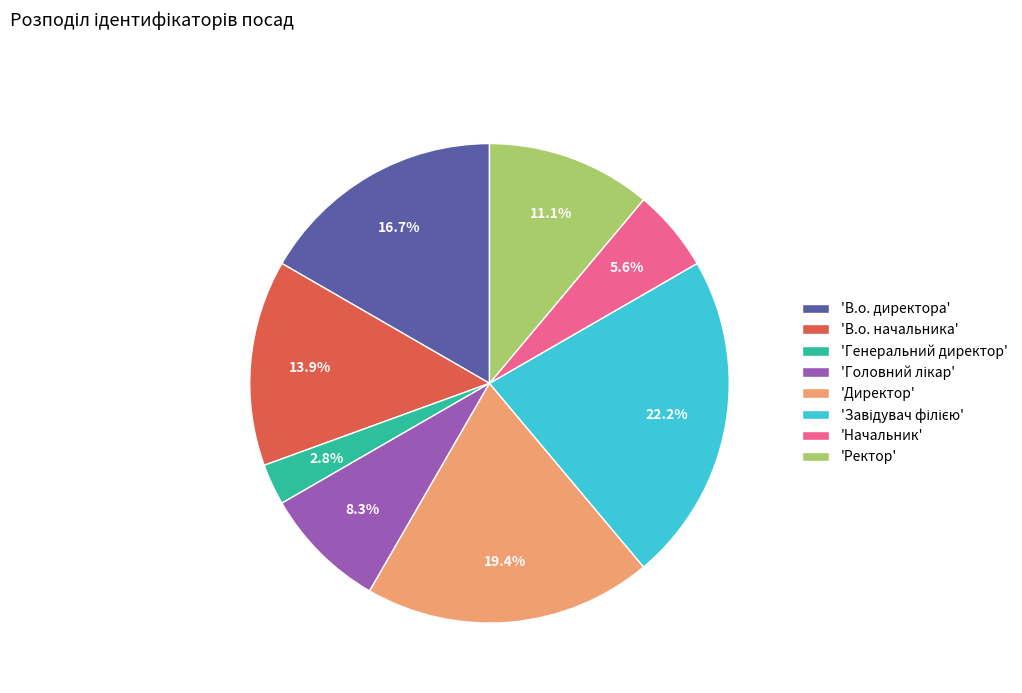

Which slice is the smallest?

'Генеральний директор'